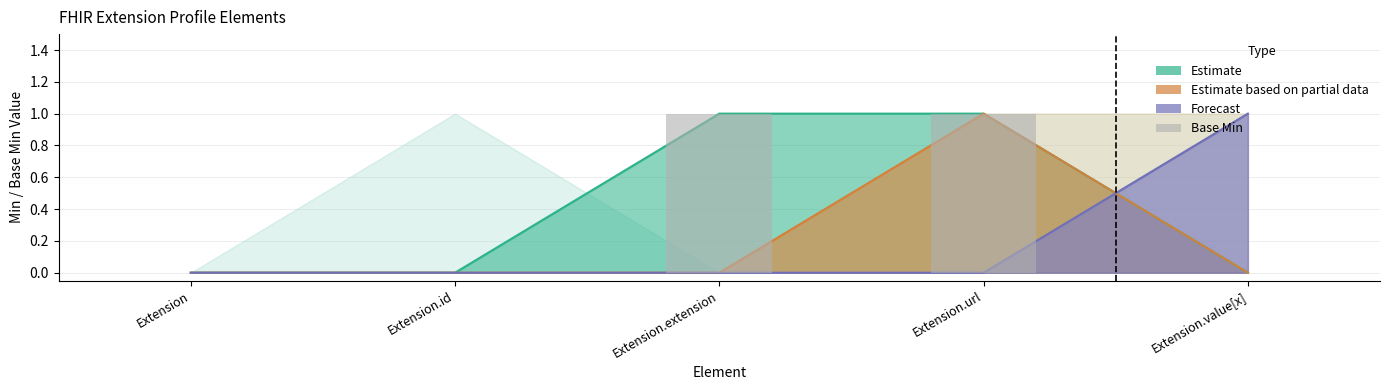

List the labels in order of value, smallest first.

Extension, Extension.id, Extension.value[x], Extension.extension, Extension.url